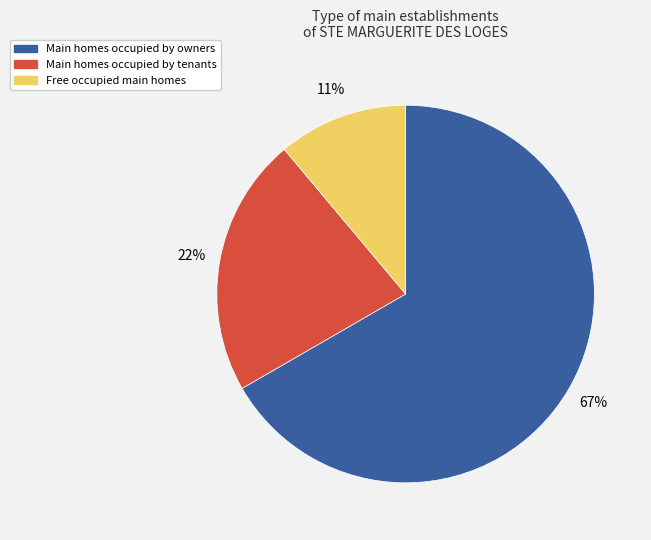

How many slices are in this pie chart?

3